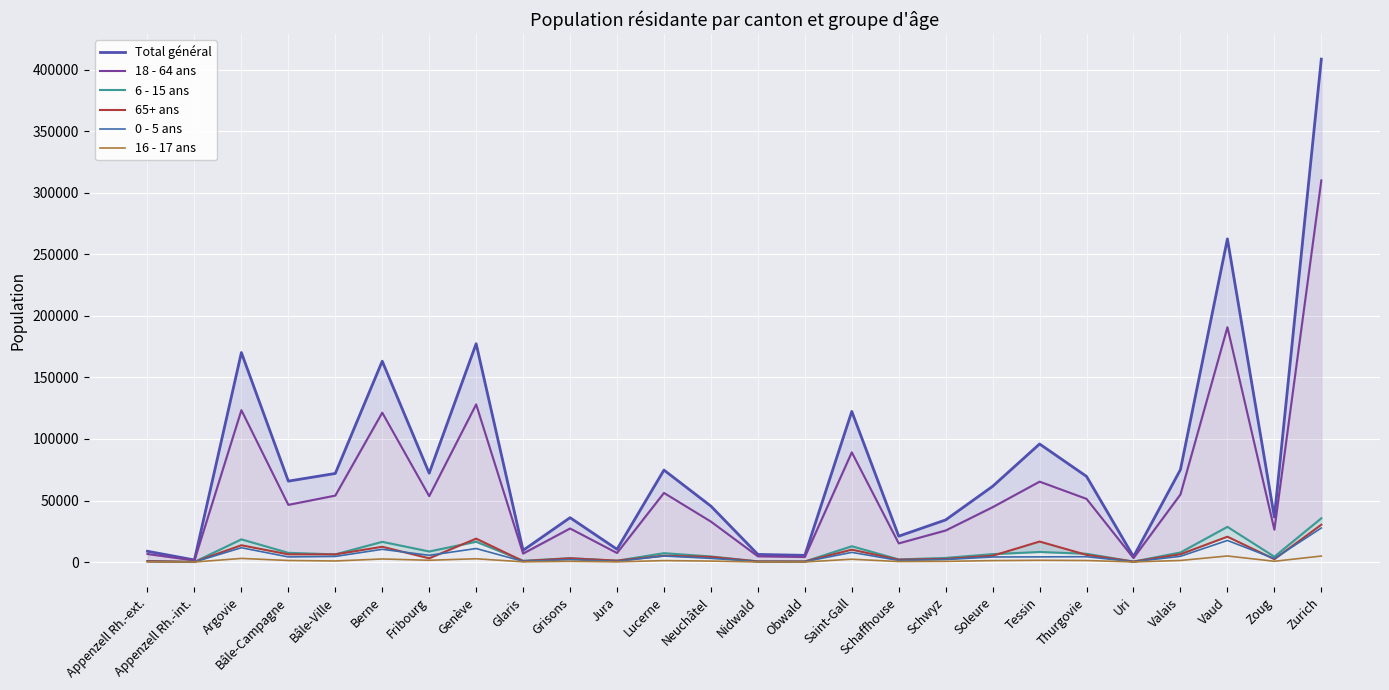

Which series has the widest spread of values?

Total général